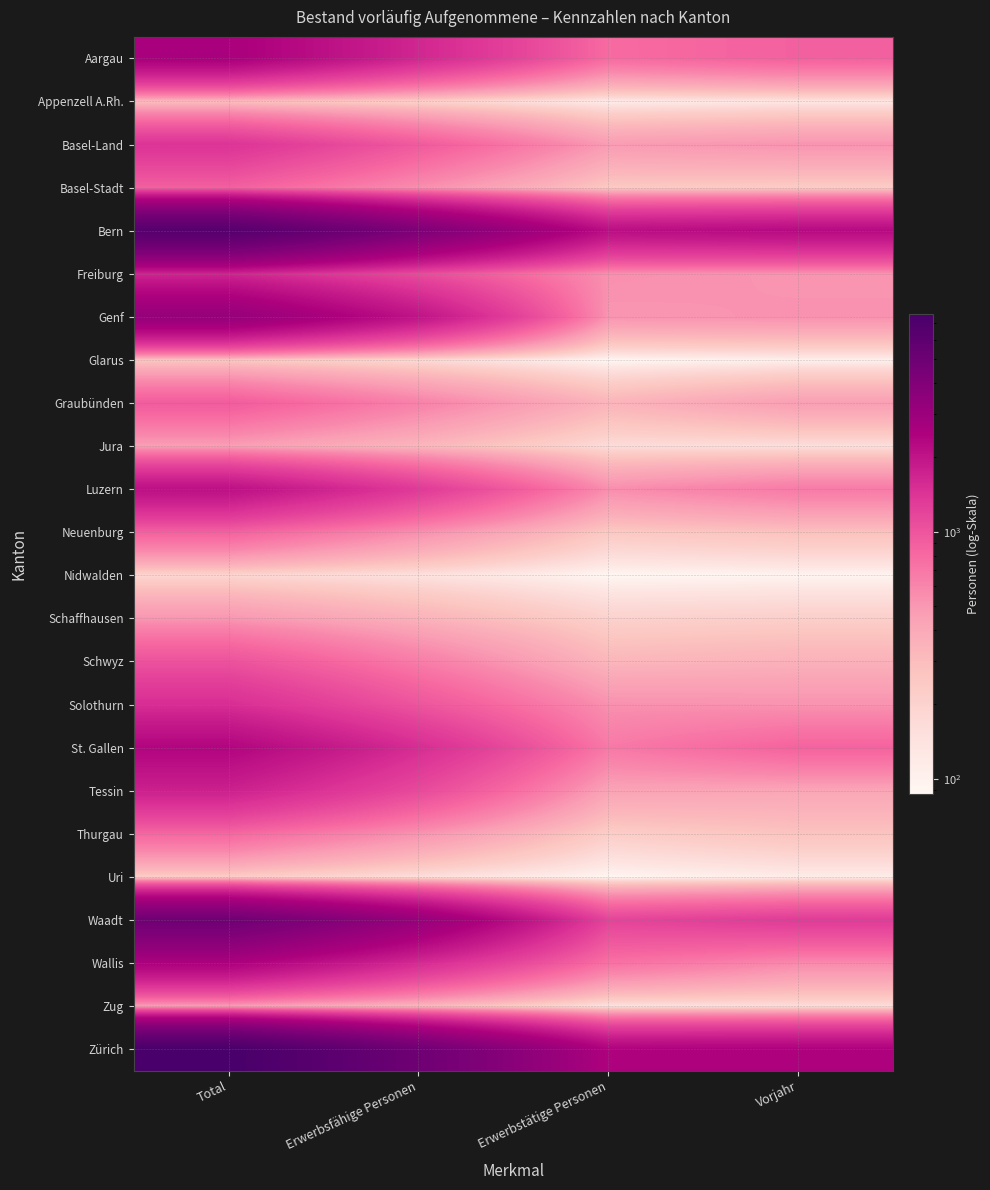

What is the difference between the highest and lowest values at Erwerbsfähige Personen?

4727